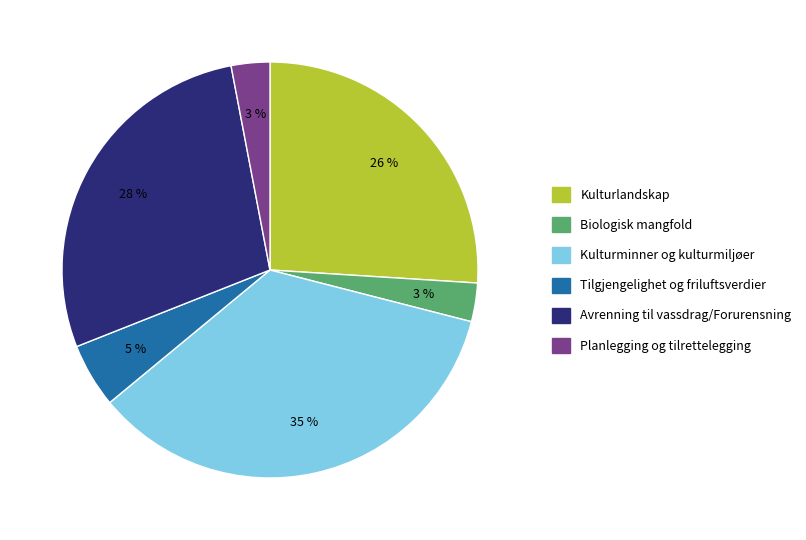

To the nearest percent, what is the difference between the largest and smallest slice percentages?

32%